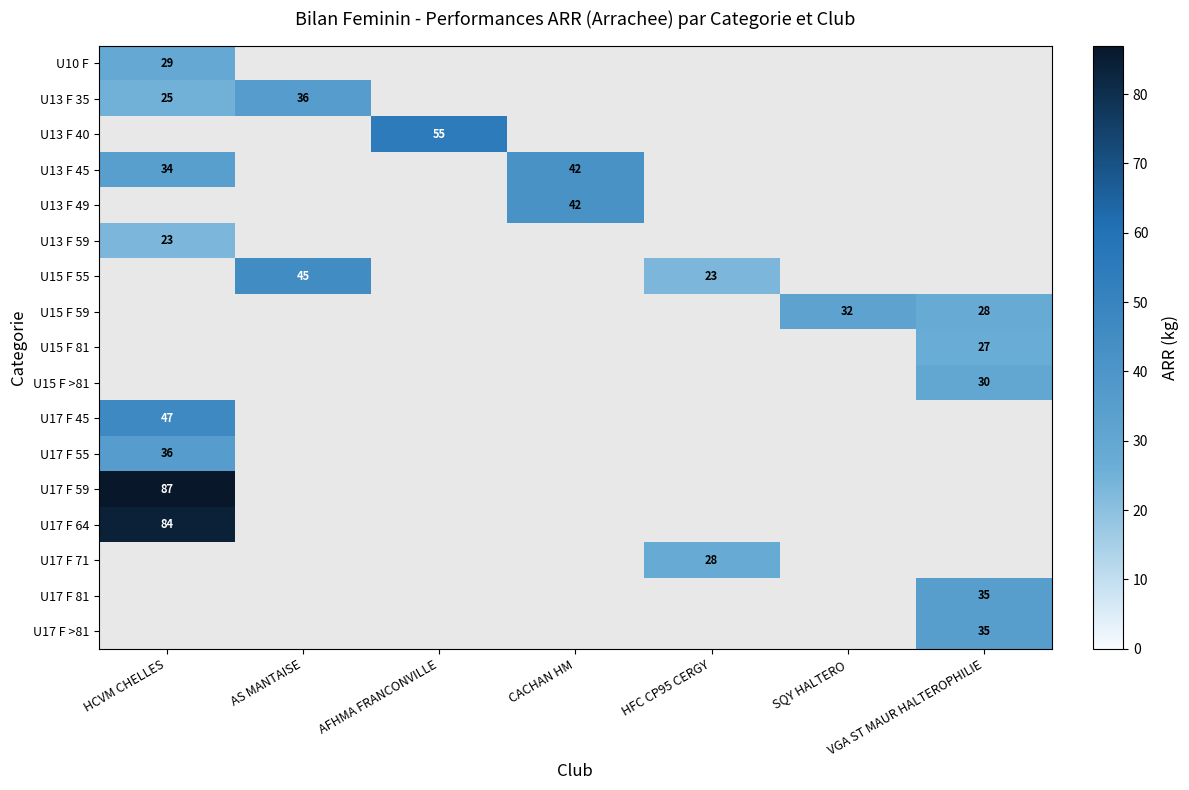

What is the greatest value displayed?

87.0